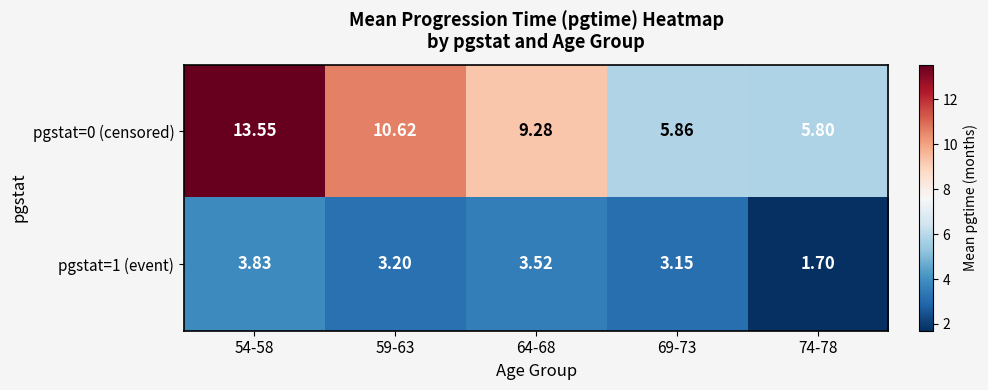

Is the value of pgstat=1 (event) at 59-63 greater than the value of pgstat=0 (censored) at 59-63?

No